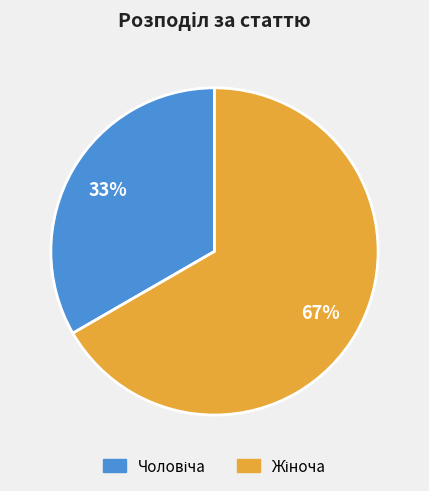

Does any single category account for the majority?

Yes